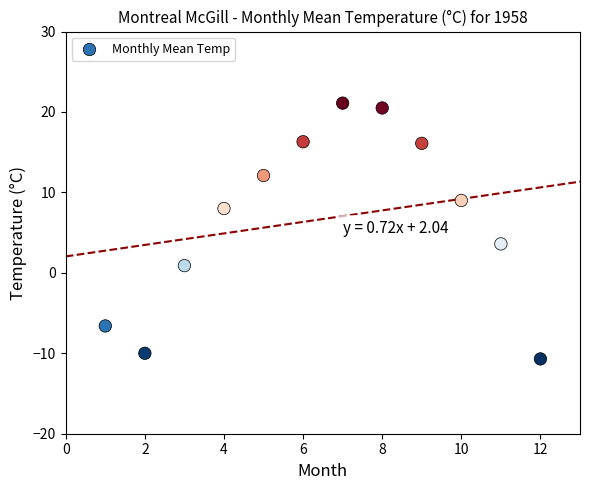

What is the average X value?

6.5